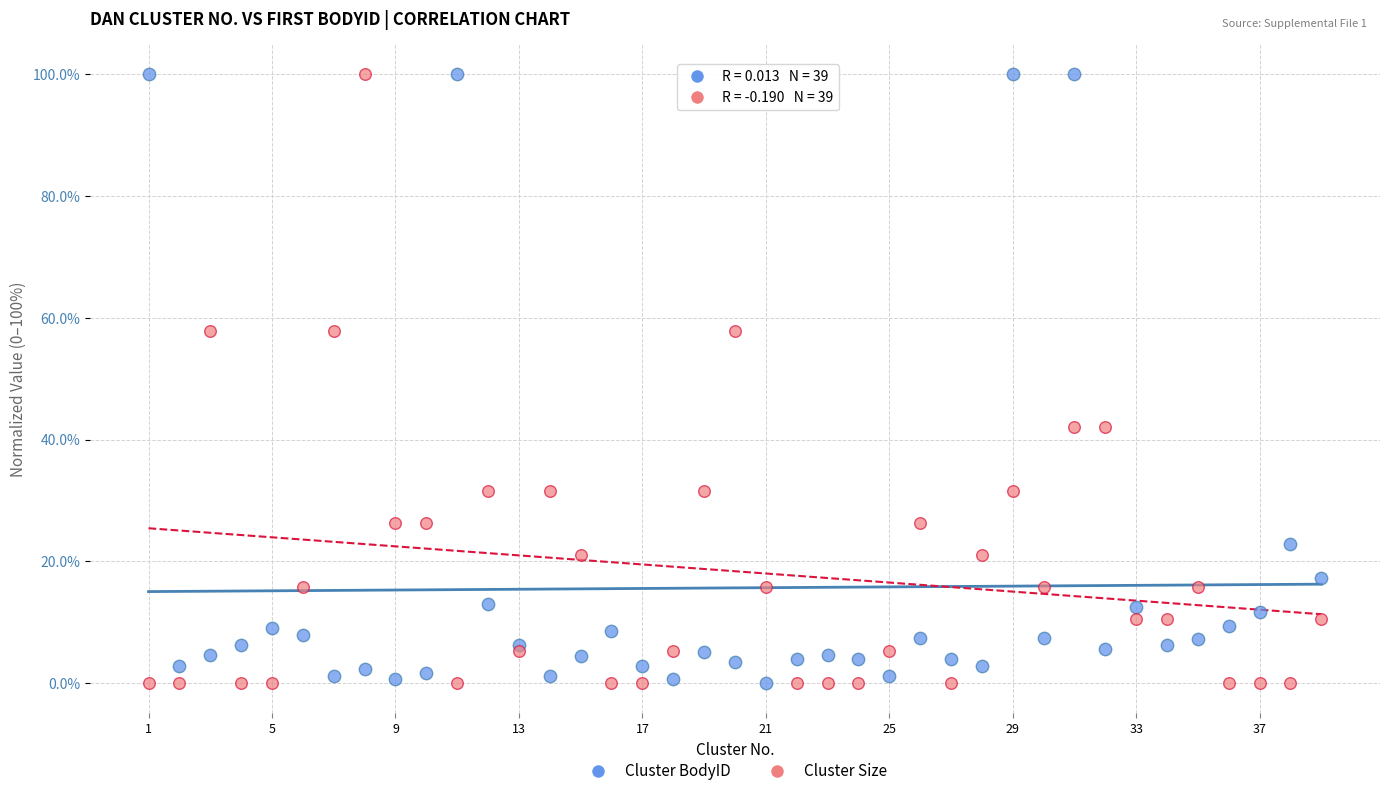

What are all the series names shown in the legend?

Cluster BodyID, Cluster Size